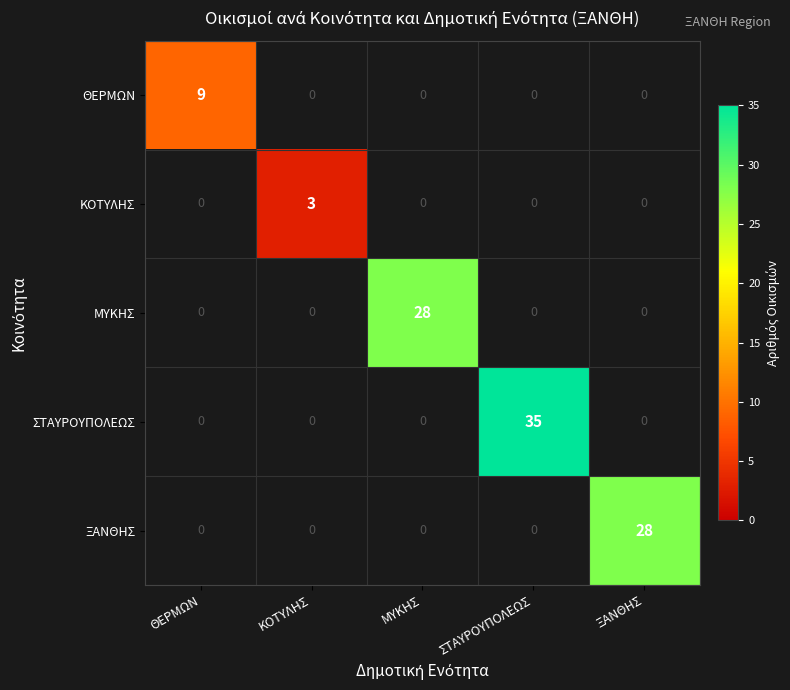

The value of ΚΟΤΥΛΗΣ at ΚΟΤΥΛΗΣ is 4. True or false?

False